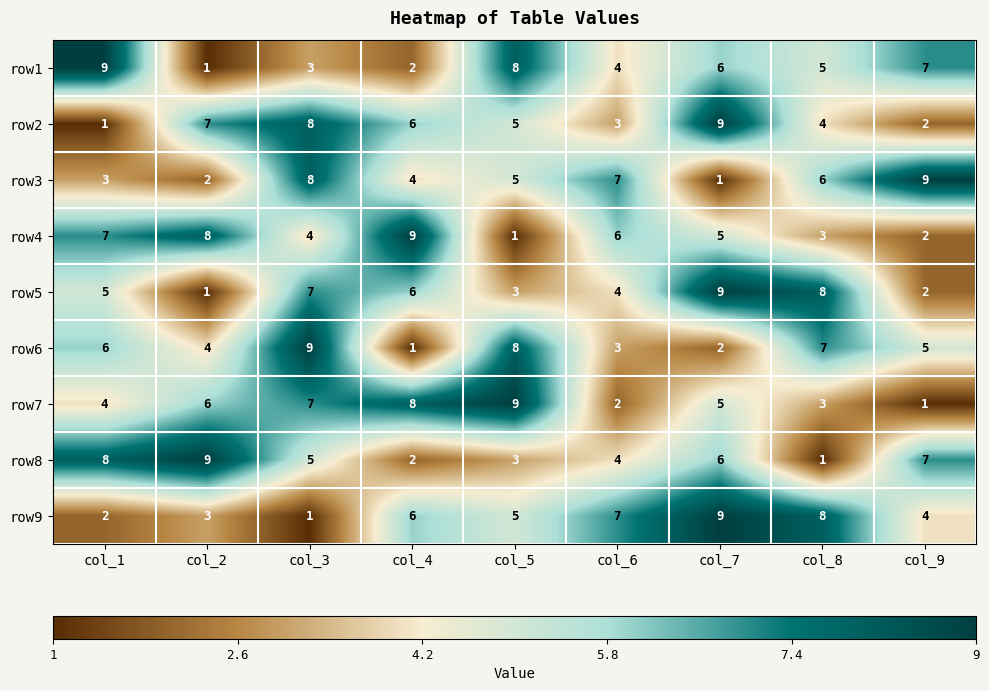

Which category has the lowest value in the row4 series?

col_5